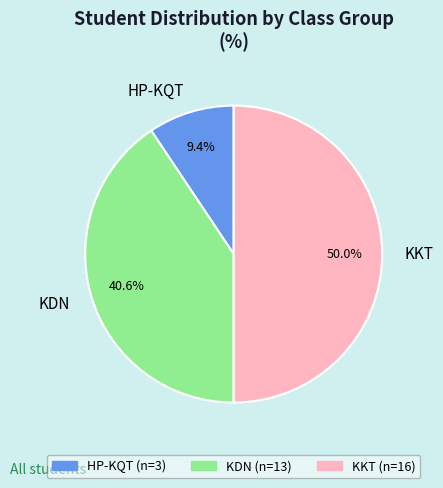

What is the ratio of the value at KKT to the value at HP-KQT?

5.3